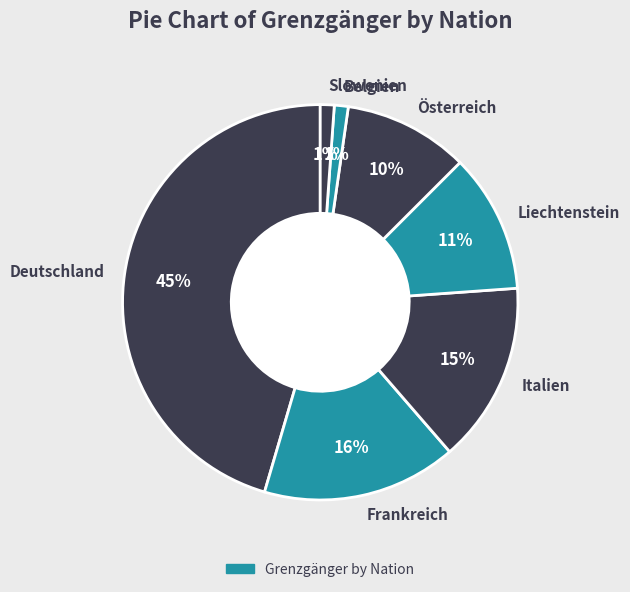

What is the ratio of the value at Österreich to the value at Liechtenstein?

0.9